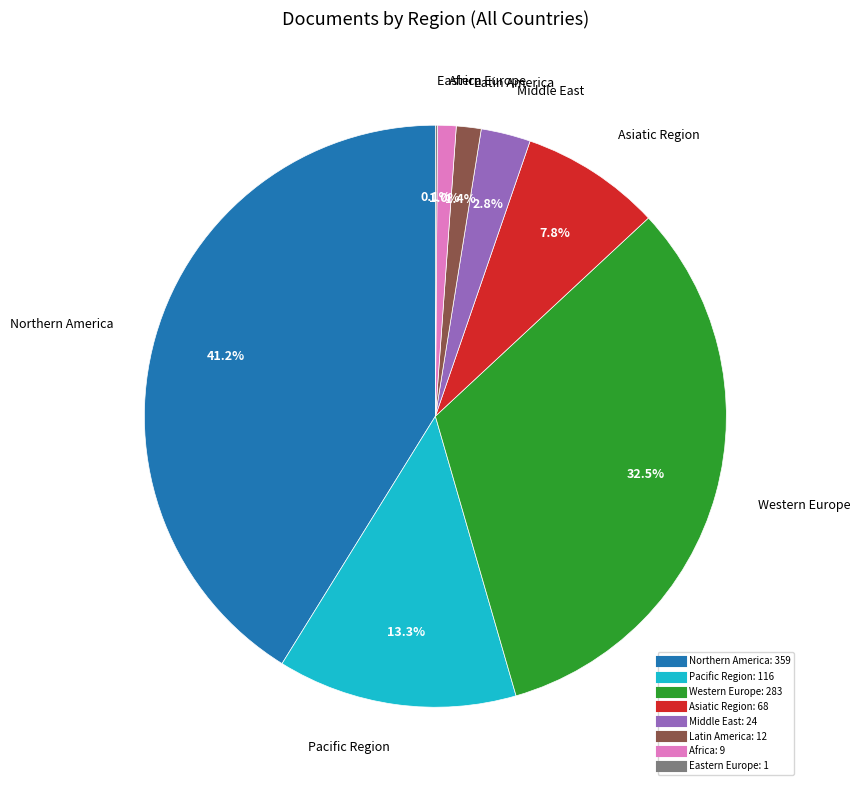

Does any single category account for the majority?

No